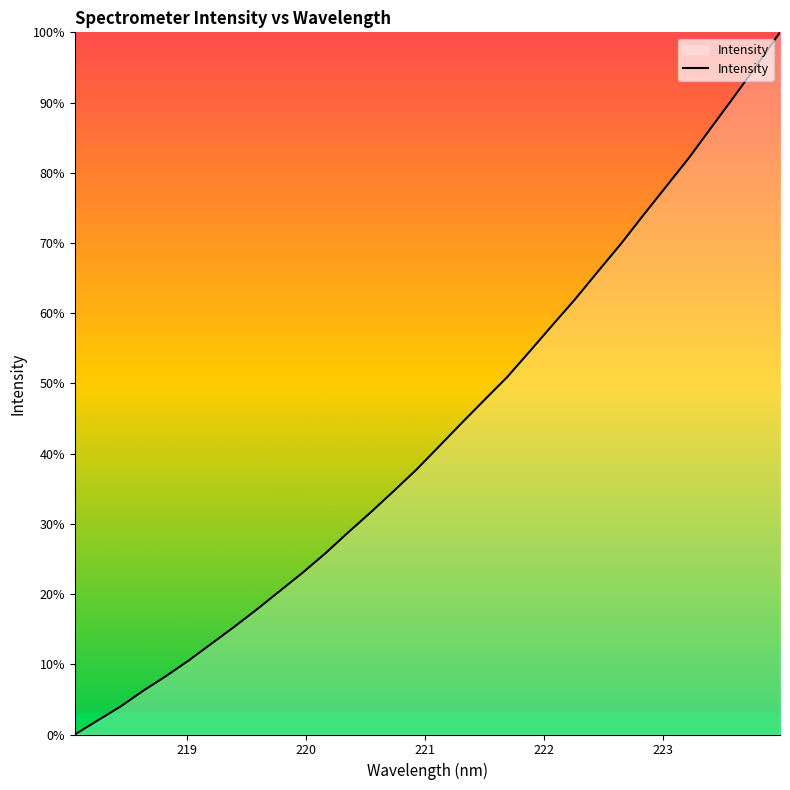

What is the maximum value shown in the chart?

100.0